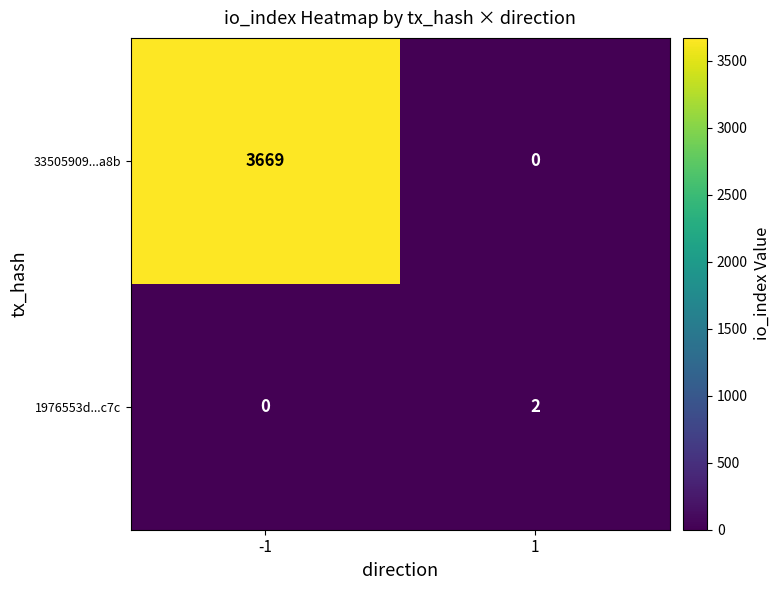

List the series in order of their overall mean, lowest first.

1976553d...c7c, 33505909...a8b